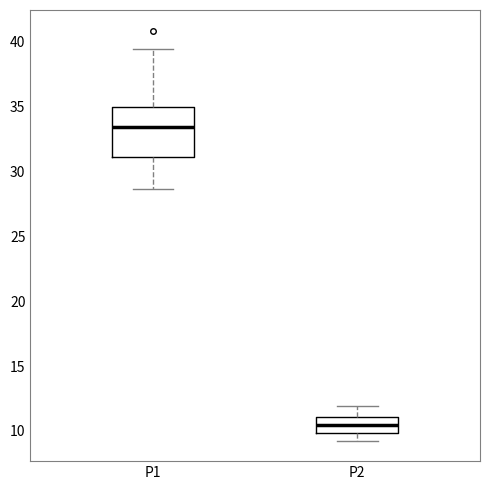

Reading left to right, read every box against the y-axis: the position of its median line, the range the box covers, and the ends of its whiskers. The values are not printed on the chart, so give them approximately, as read against the axis.

P1: median 33.5, box 31.0 to 35.0, whiskers 28.5 to 39.5
P2: median 10.5, box 10.0 to 11.0, whiskers 9.5 to 12.0